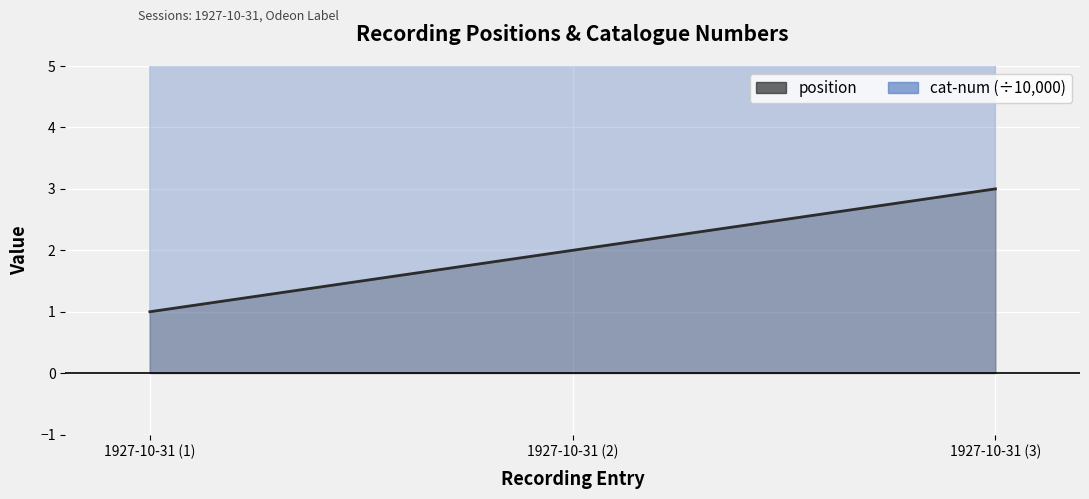

Which series has the widest spread of values?

position